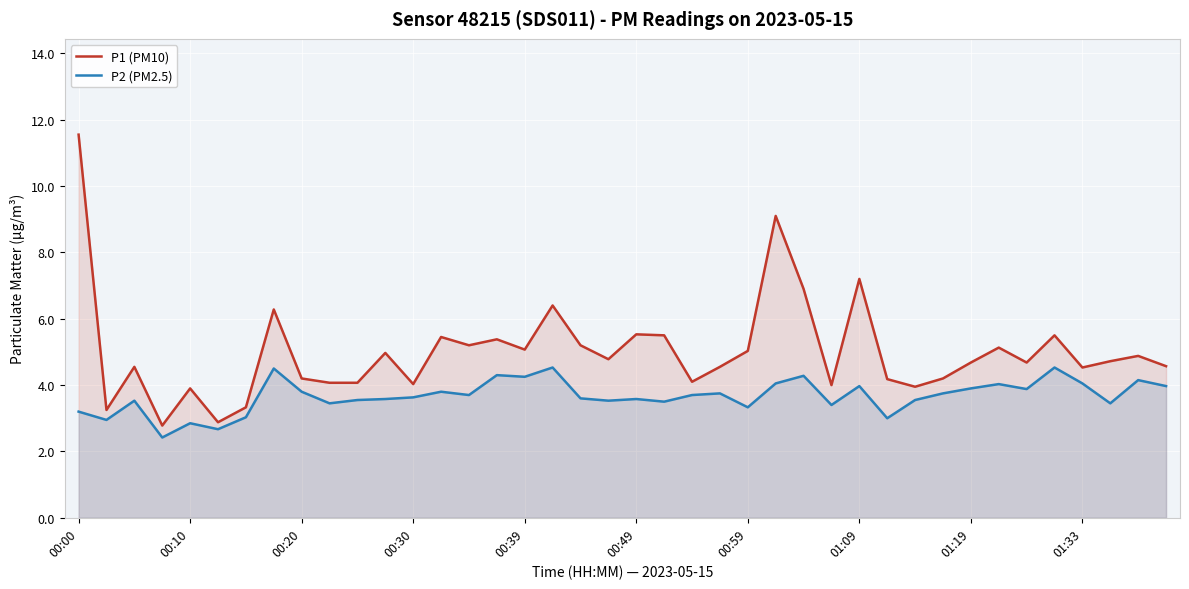

Reading right to left, what are all the values shown in this chart?

P1 (PM10): 4.6	4.9	4.7	4.5	5.5	4.7	5.1	4.7	4.2	4.0	4.2	7.2	4.0	6.9	9.1	5.0	4.5	4.1	5.5	5.5	4.8	5.2	6.4	5.1	5.4	5.2	5.5	4.0	5.0	4.1	4.1	4.2	6.3	3.3	2.9	3.9	2.8	4.5	3.2	11.6
P2 (PM2.5): 4.0	4.2	3.5	4.0	4.5	3.9	4.0	3.9	3.8	3.5	3.0	4.0	3.4	4.3	4.0	3.3	3.8	3.7	3.5	3.6	3.5	3.6	4.5	4.2	4.3	3.7	3.8	3.6	3.6	3.5	3.5	3.8	4.5	3.0	2.7	2.9	2.4	3.5	3.0	3.2